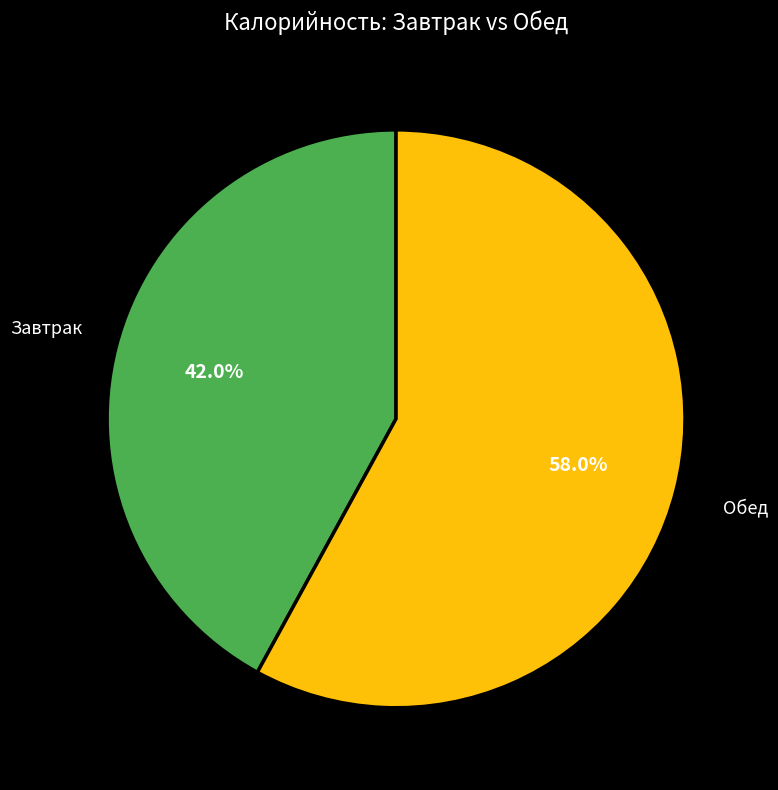

Is there any slice that represents more than half of the pie?

Yes